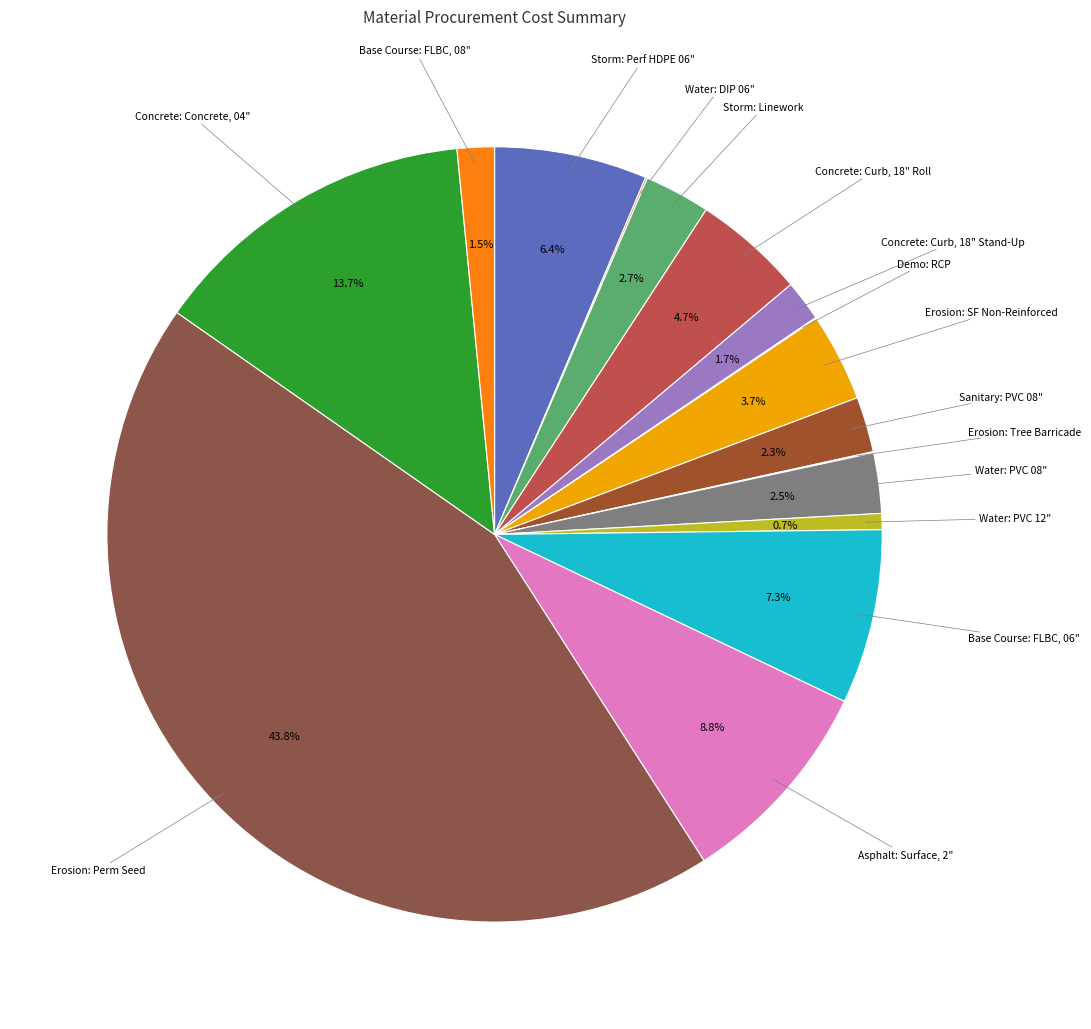

To the nearest percent, what is the difference between the largest and smallest slice percentages?

44%